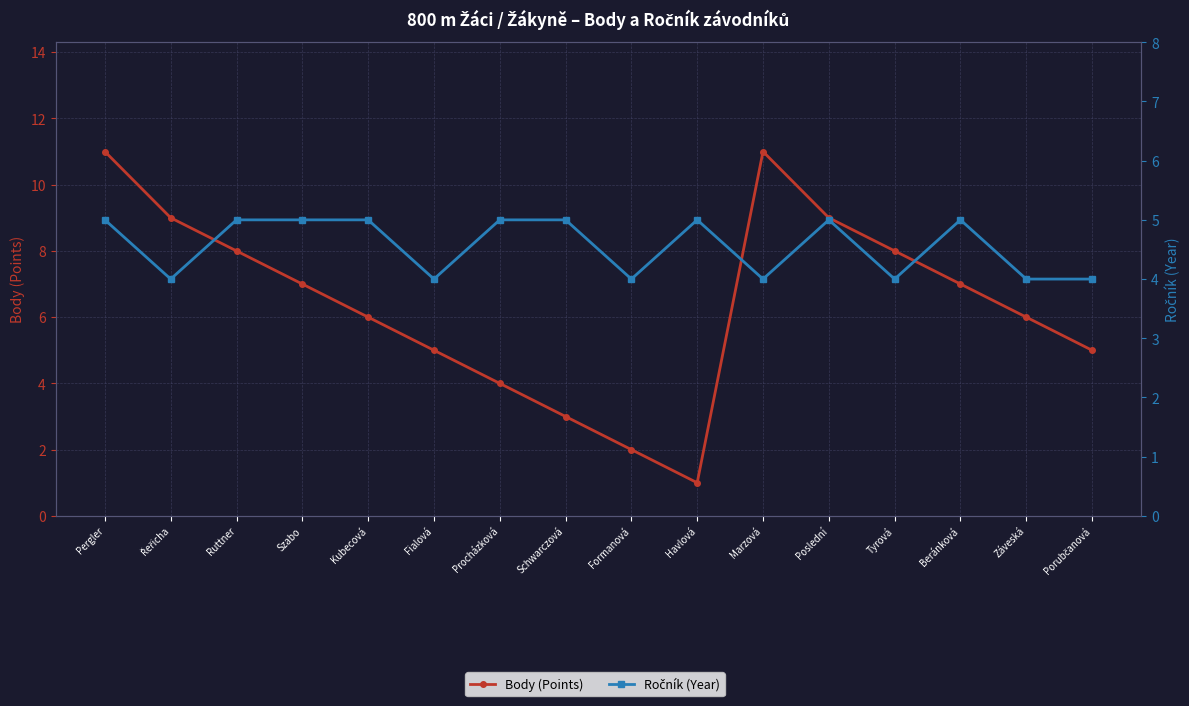

What is the label of the 15th point from the left?

Záveská